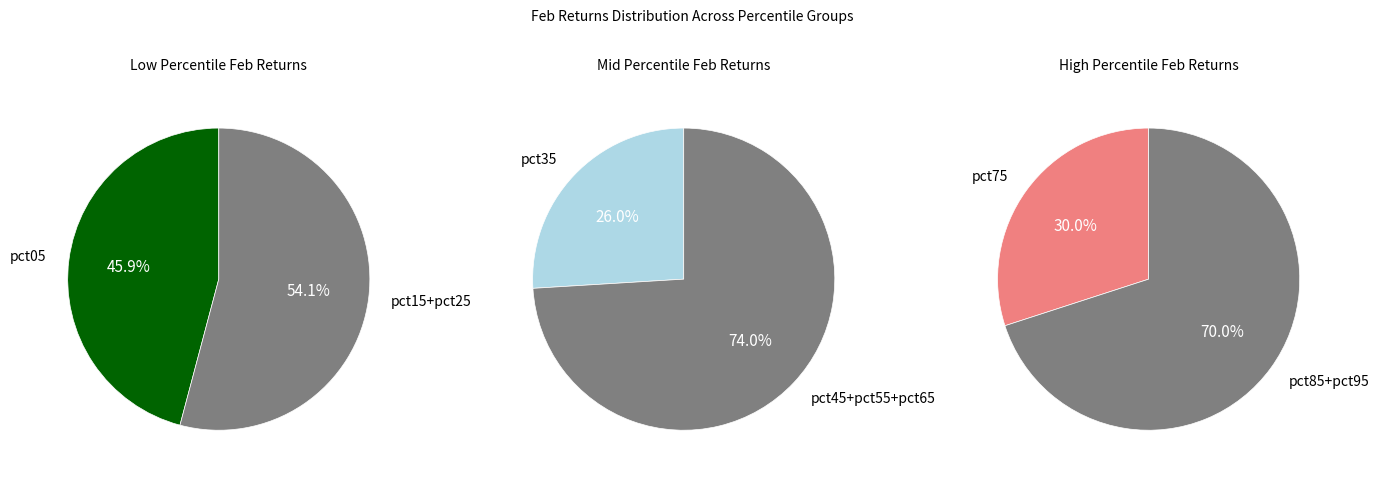

Rank the categories by value from lowest to highest.

pct55, pct65, pct85, pct45, pct75, pct35, pct25, pct15, pct95, pct05